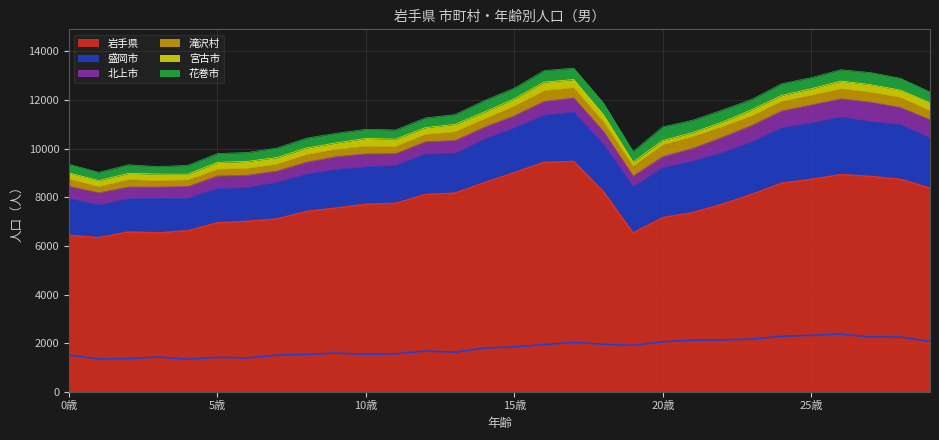

What is the label of the 21st point from the left?

20歳